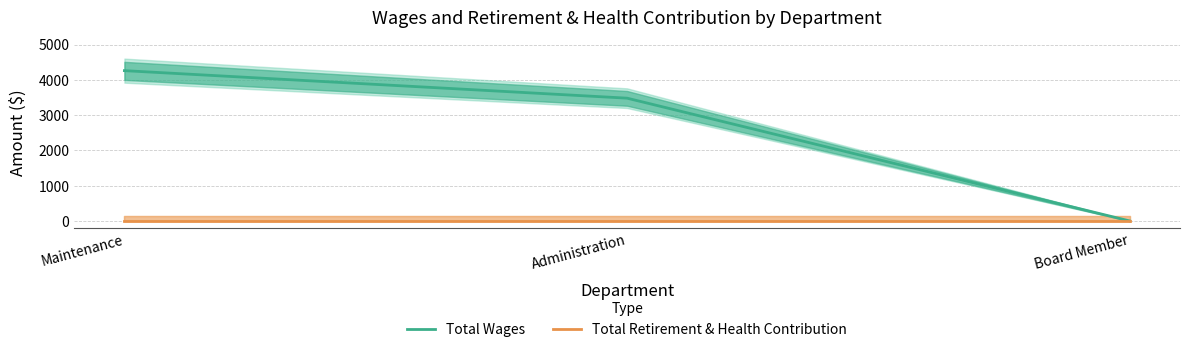

Which label corresponds to the largest value in the chart?

Maintenance